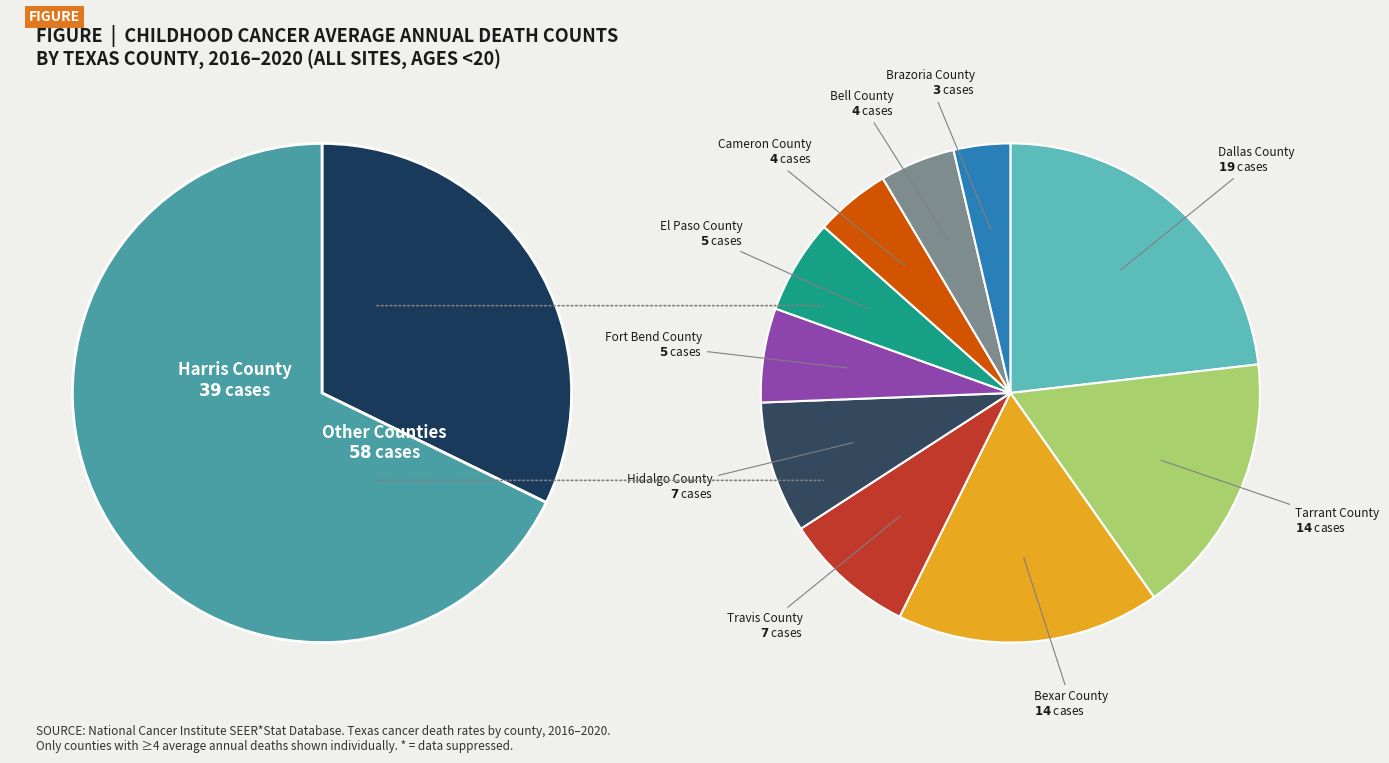

Does Fort Bend County represent more than half of the total?

No